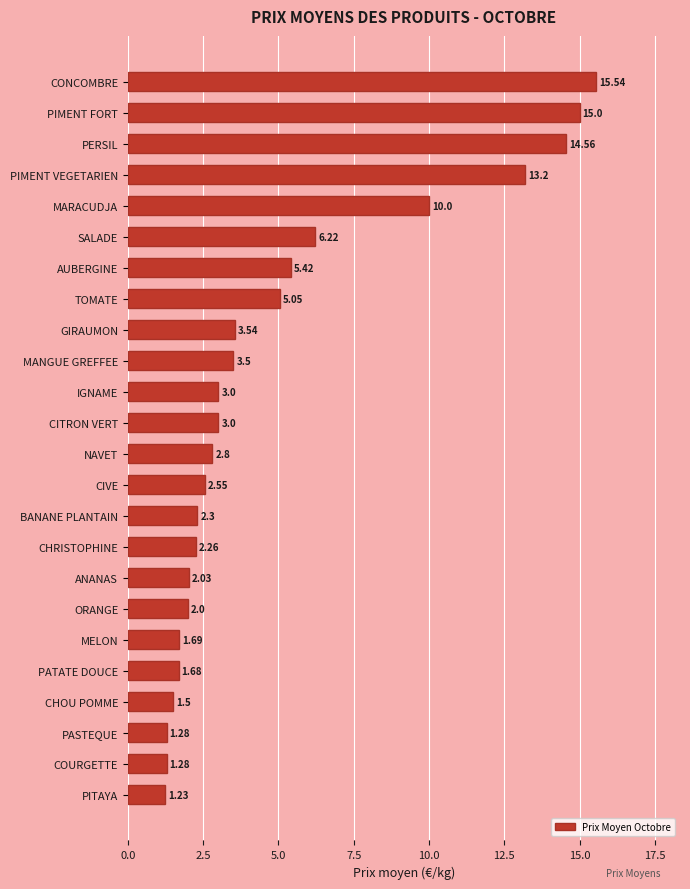

Does the chart contain stacked bars?

No